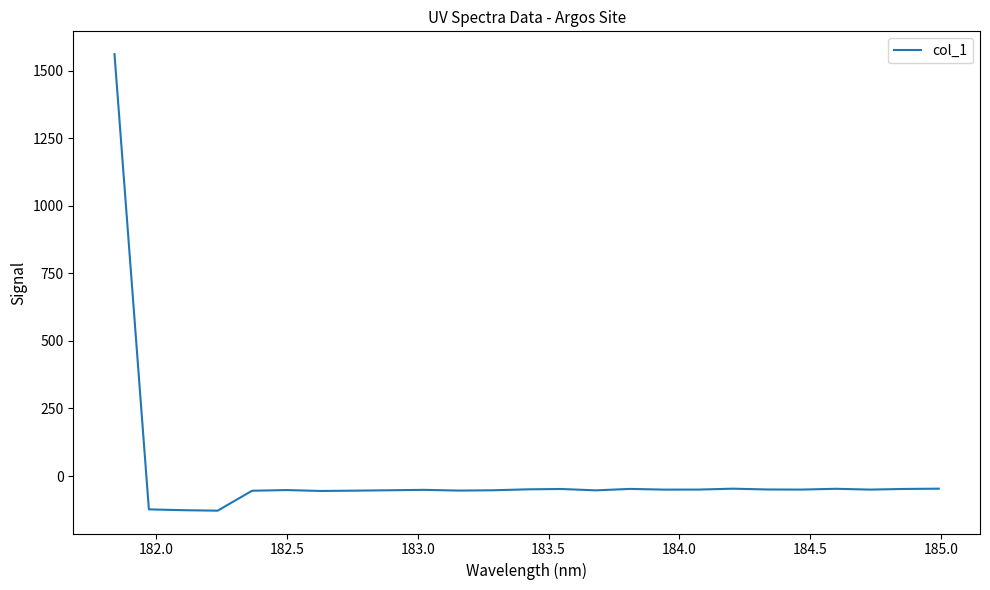

What is the smallest value displayed?

-128.0